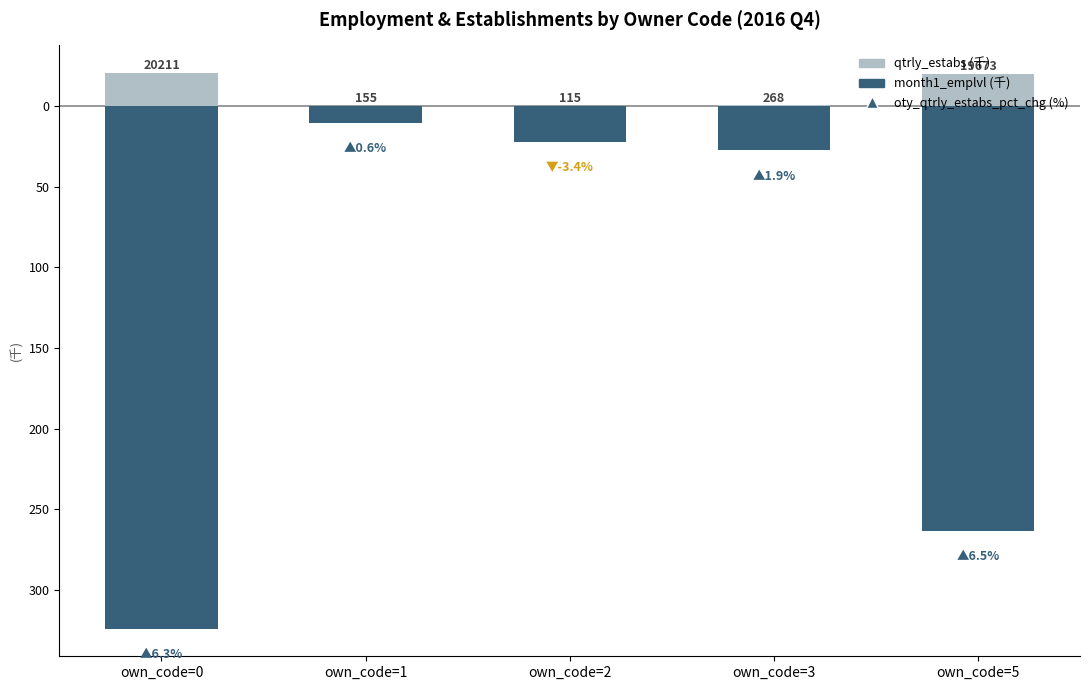

What is the average value of the qtrly_estabs (千) series?

8.1